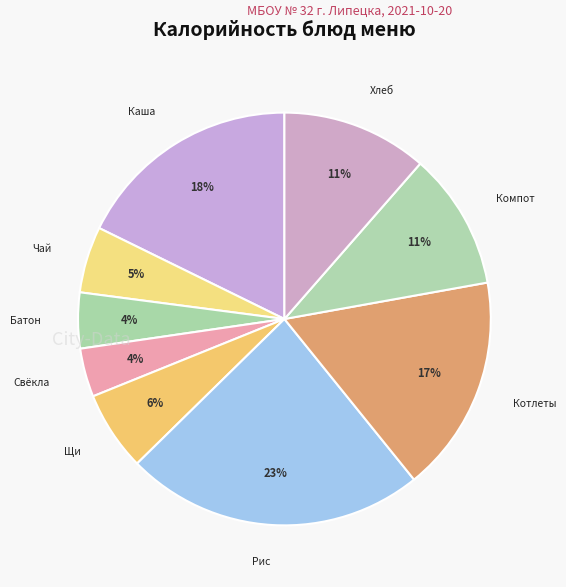

Count the number of slices in the pie.

9